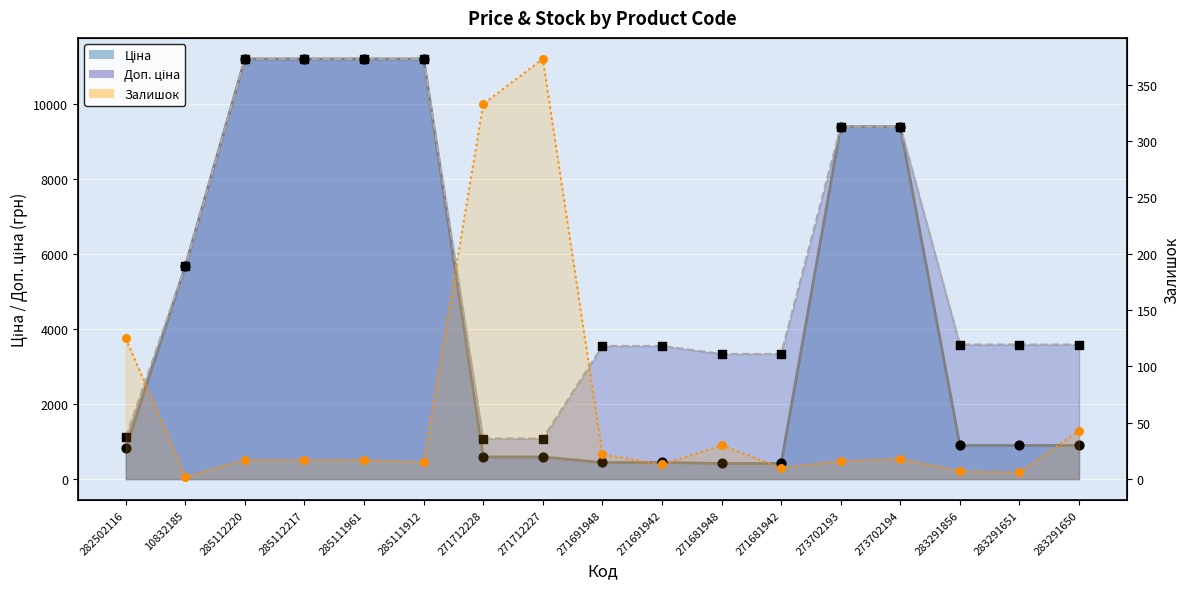

At how many categories does at least one series exceed 10684?

4